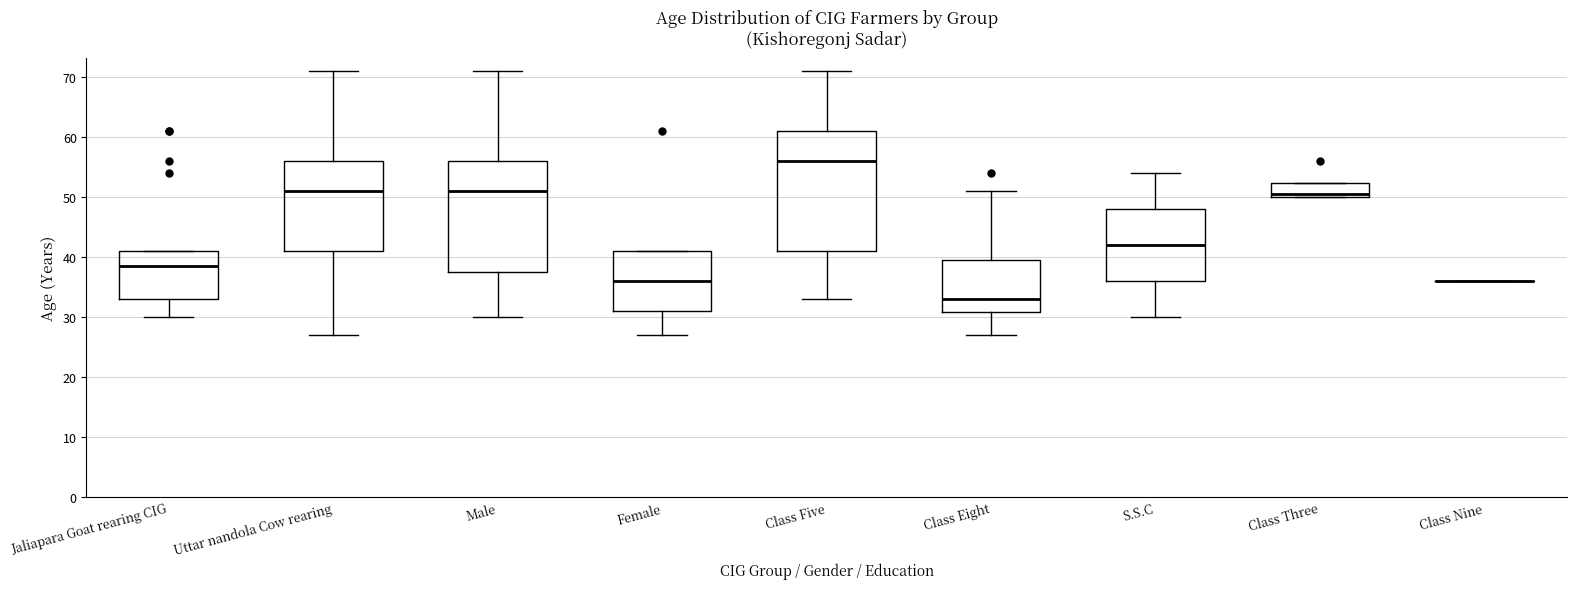

Reading left to right, transcribe this box plot: for each box, give where its median line is, the range the box spans, and where its two whiskers end, as read against the y-axis. The values are not printed on the chart, so give them approximately, as read against the axis.

Jaliapara Goat rearing CIG: median 39, box 33 to 41, whiskers 30 to 41
Uttar nandola Cow rearing: median 51, box 41 to 56, whiskers 27 to 71
Male: median 51, box 38 to 56, whiskers 30 to 71
Female: median 36, box 31 to 41, whiskers 27 to 41
Class Five: median 56, box 41 to 61, whiskers 33 to 71
Class Eight: median 33, box 31 to 40, whiskers 27 to 51
S.S.C: median 42, box 36 to 48, whiskers 30 to 54
Class Three: median 51, box 50 to 52, whiskers 50 to 52
Class Nine: box collapsed to a line at 36, whiskers 36 to 36